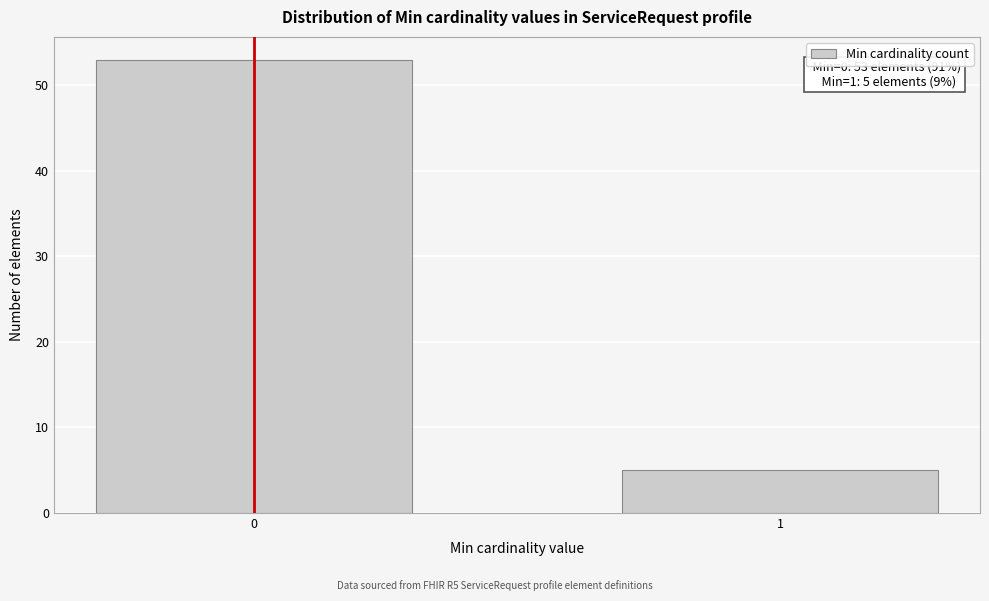

Reading right to left, list all the values displayed in this chart.

1=5	0=53